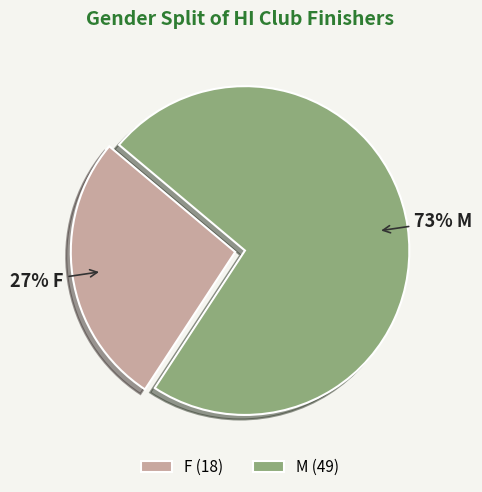

To the nearest percent, what is the average slice percentage?

50%